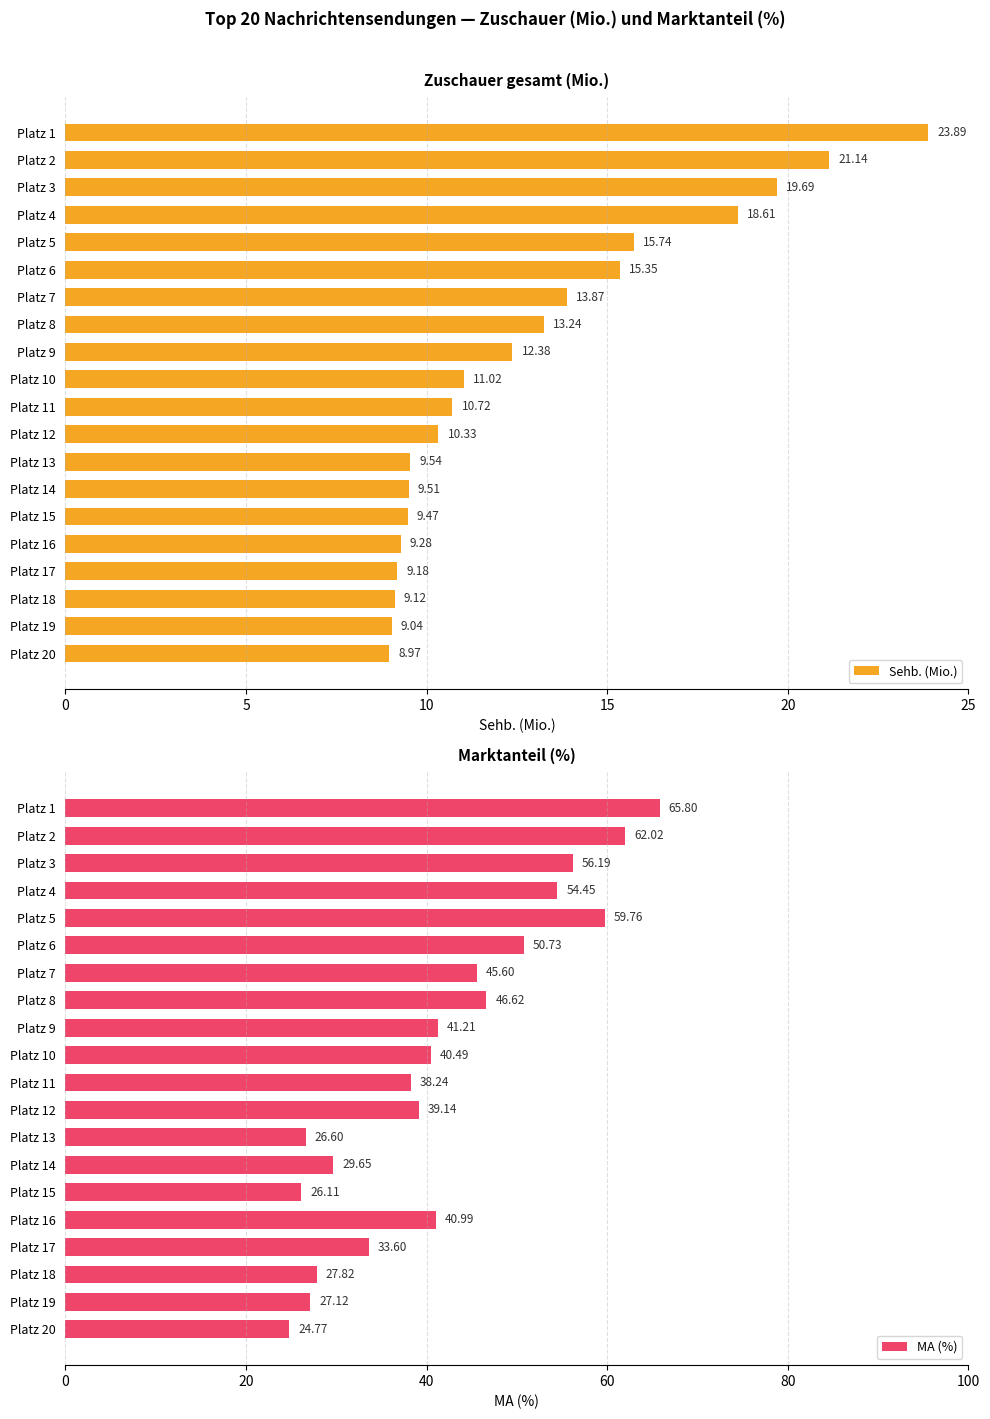

What is the sum of all Sehb. (Mio.) values?

260.1